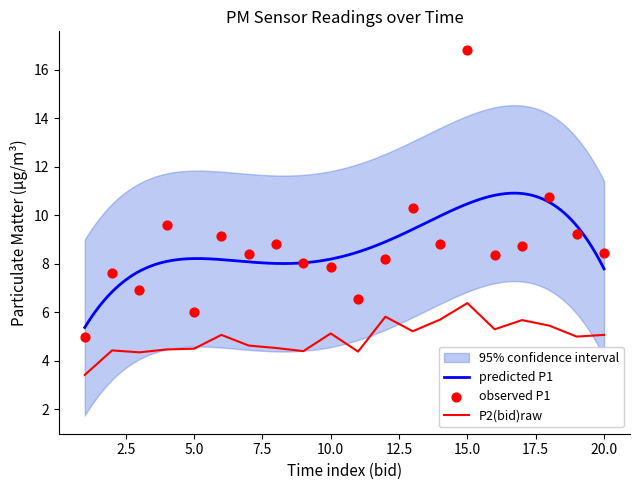

Which series reaches the minimum Y coordinate?

P2